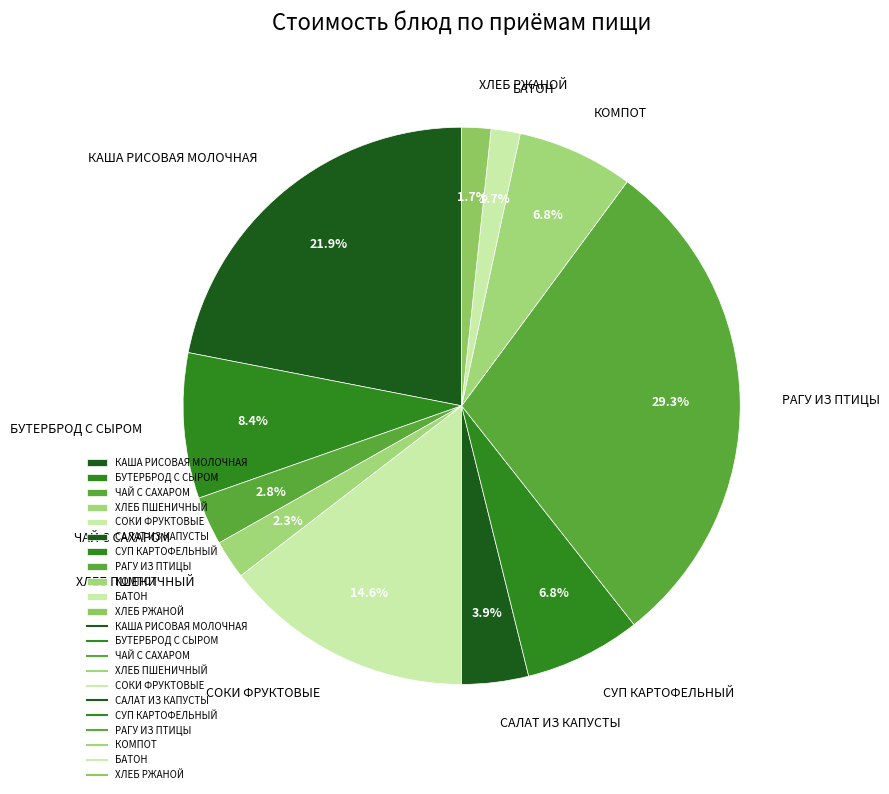

How many slices are in this pie chart?

11